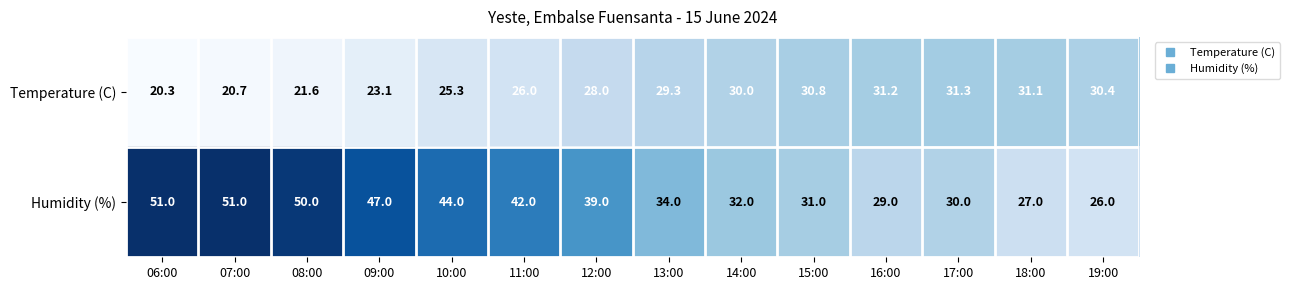

What is the spread (max minus min) of values at 17:00?

1.3